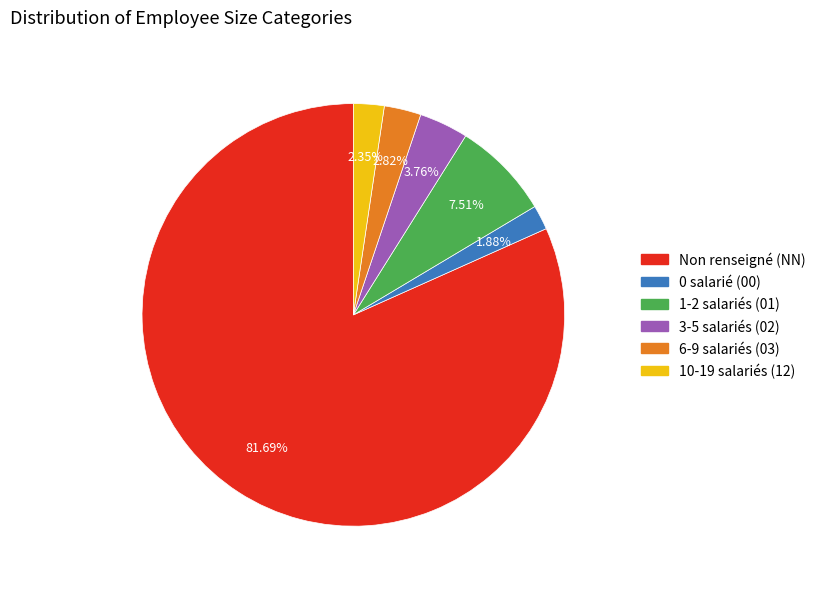

Is there any slice that represents more than half of the pie?

Yes